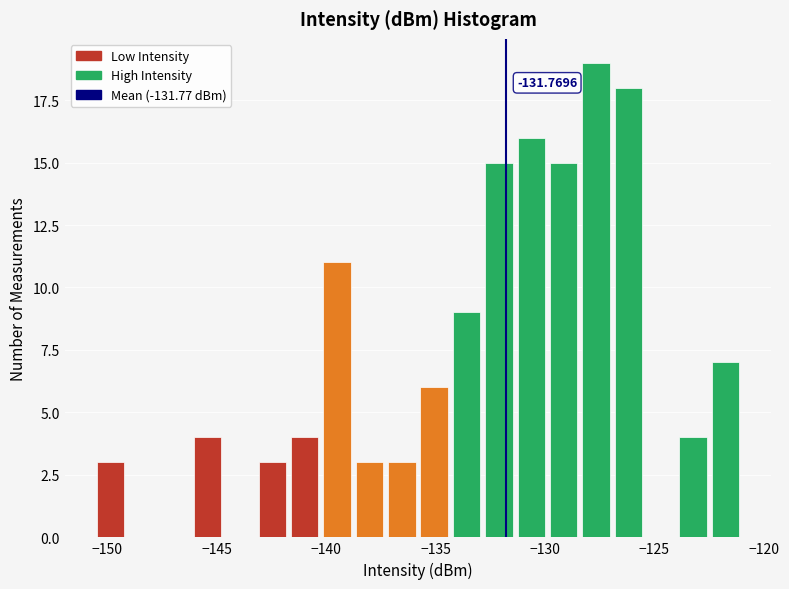

Read against the x-axis, roughly where is the centre of the tallest bar?

-127.5